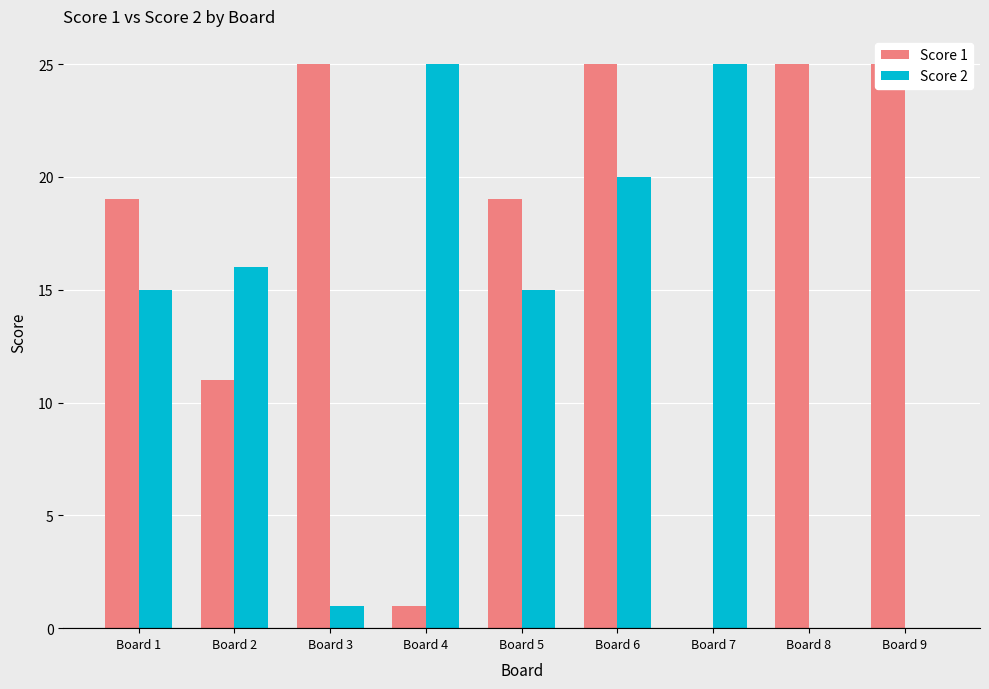

The value of Score 2 at Board 8 is 9. True or false?

False